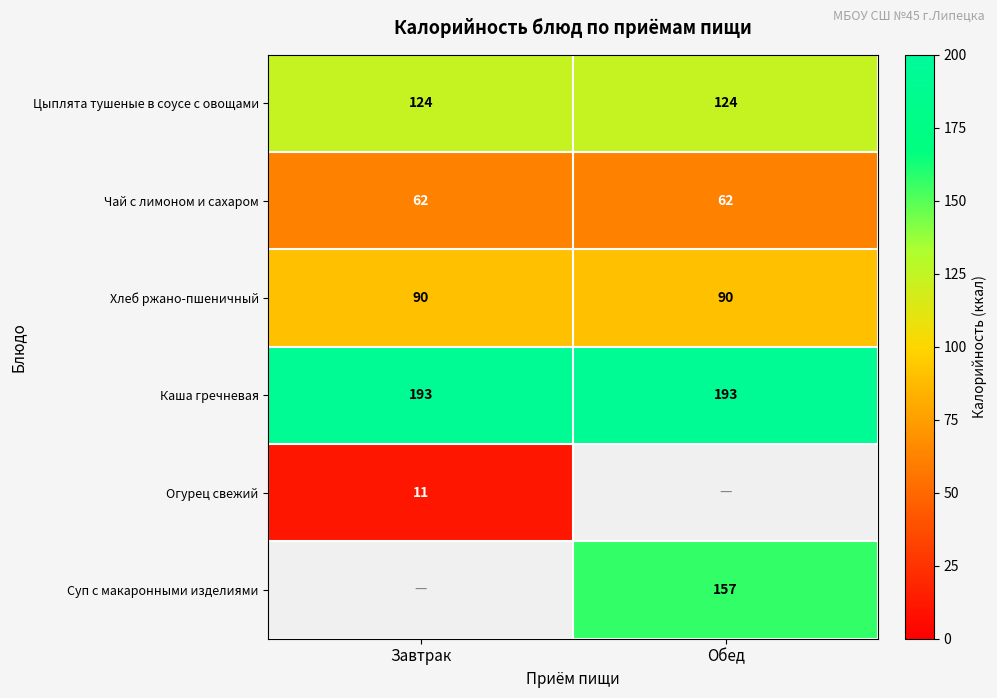

Is the value of Цыплята тушеные в соусе с овощами at Завтрак greater than the value of Хлеб ржано-пшеничный at Завтрак?

Yes